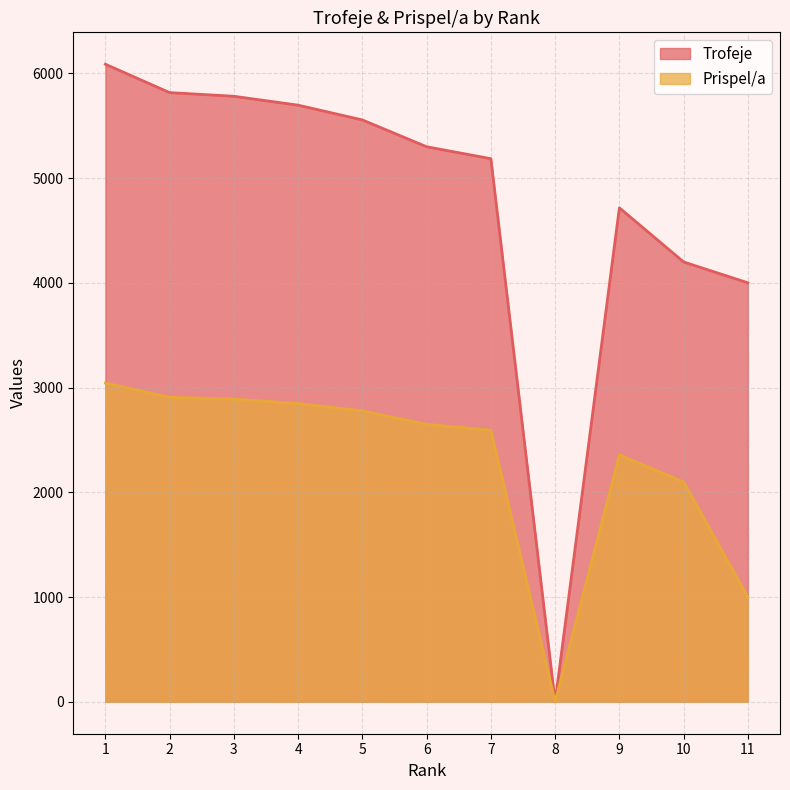

Where is the first local maximum for Prispel/a?

9